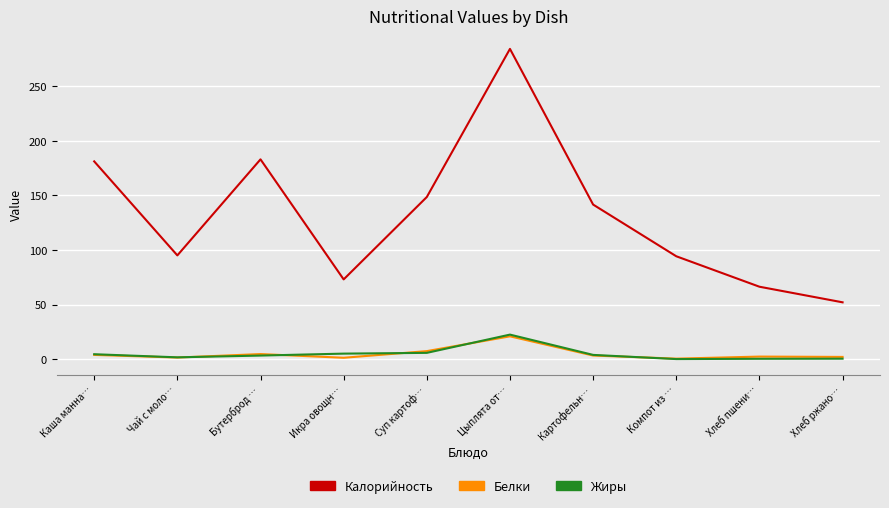

Between Цыплята от… and Хлеб ржано…, which series saw the biggest shift?

Калорийность